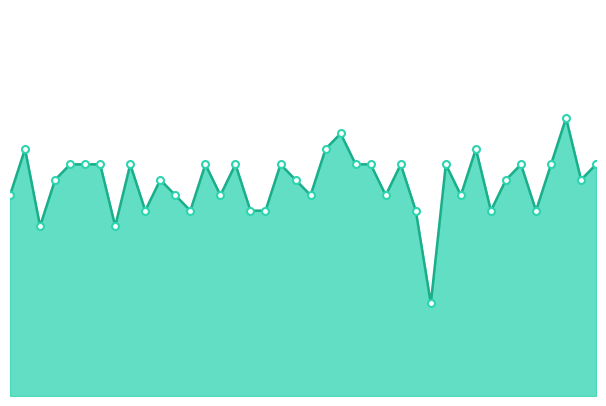

How many distinct data groups are displayed?

1